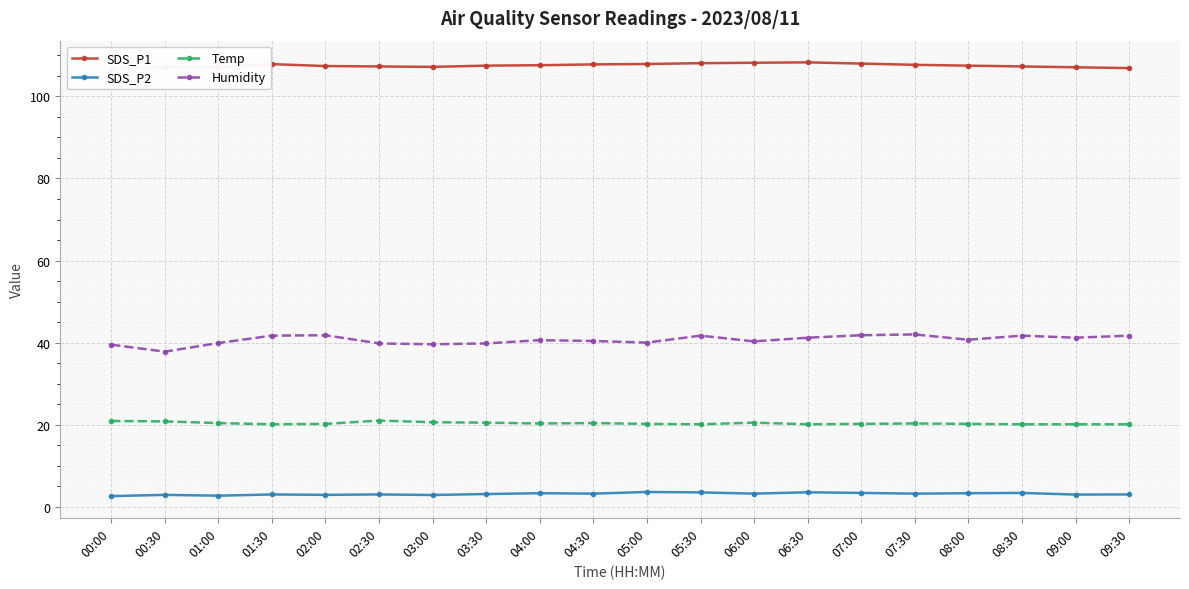

What position from the left is 02:30?

6